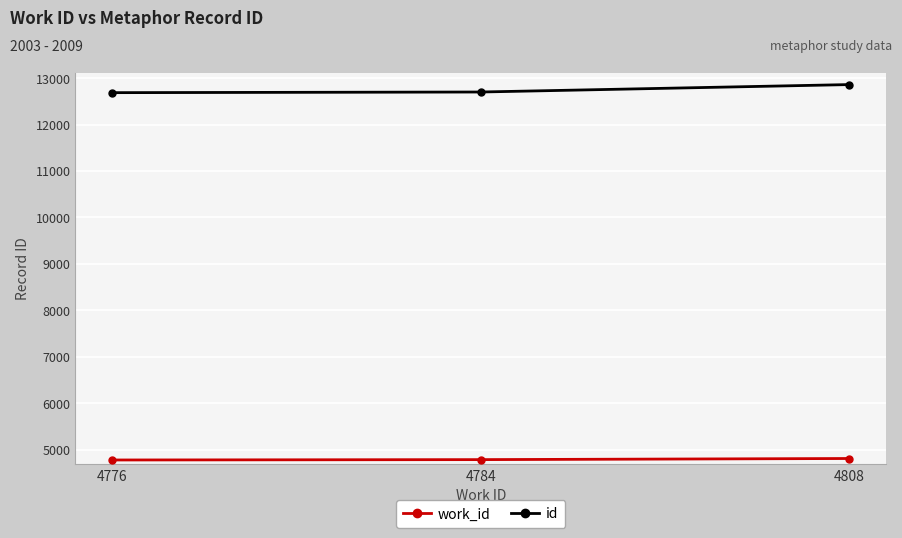

At which label does id reach its peak?

4808